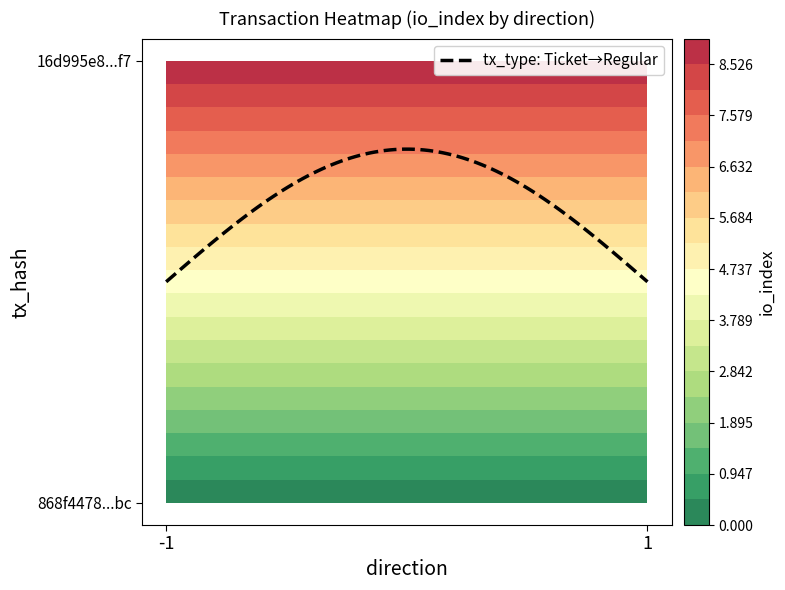

Between -1 and 1, which series saw the biggest shift?

16d995e8bdb222a3dfac8f12e7da54faed806f7